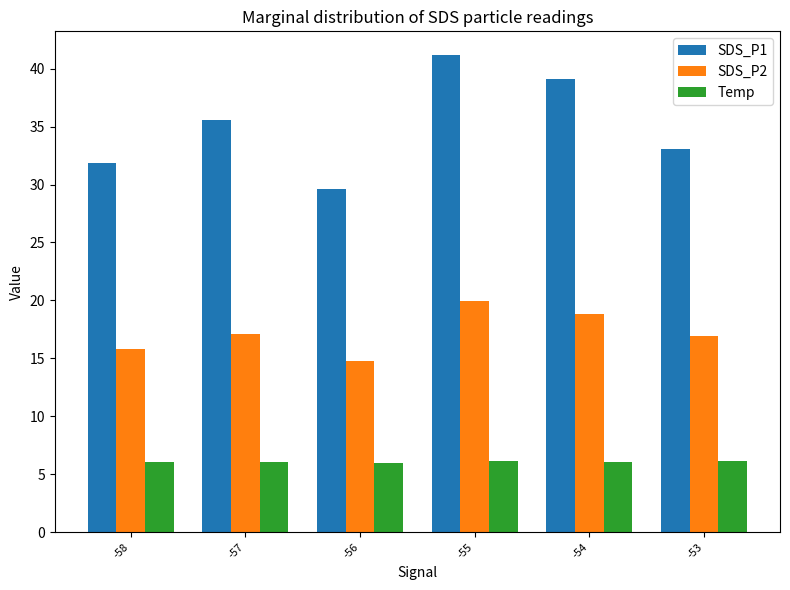

Which series has the largest total across all categories?

SDS_P1